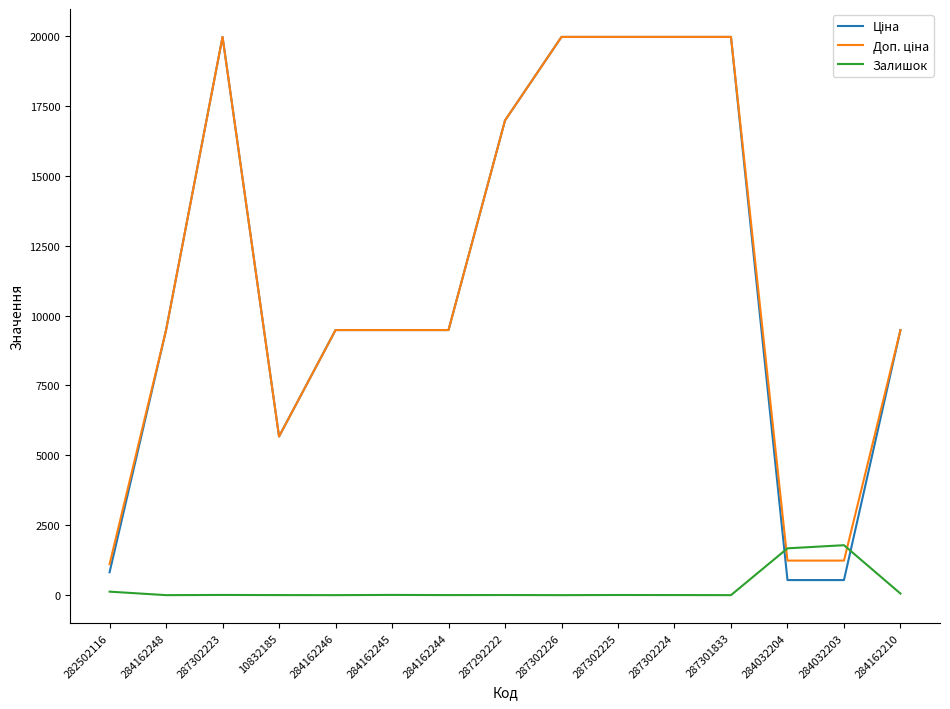

The Залишок series shows 898.5 at 287302226. True or false?

False